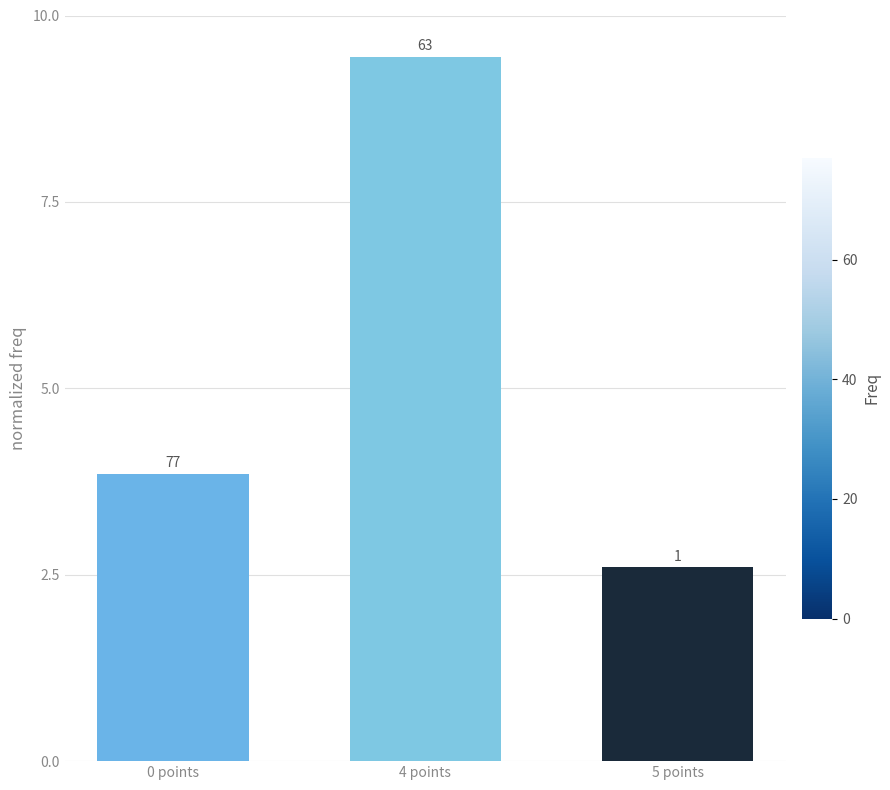

What is the difference between the second highest and minimum values?

1.2